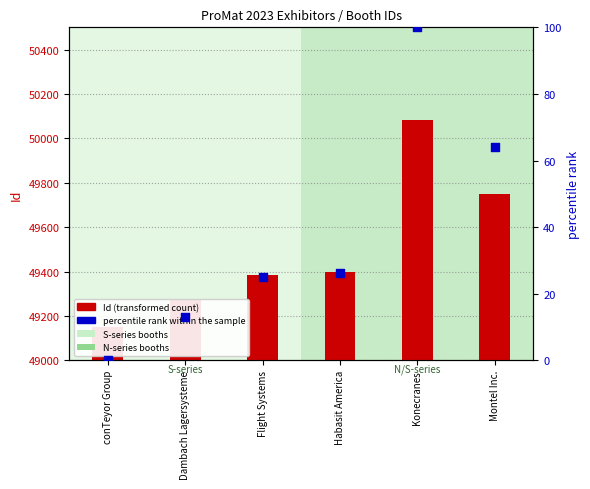

At which category is the sum across all series the highest?

Konecranes